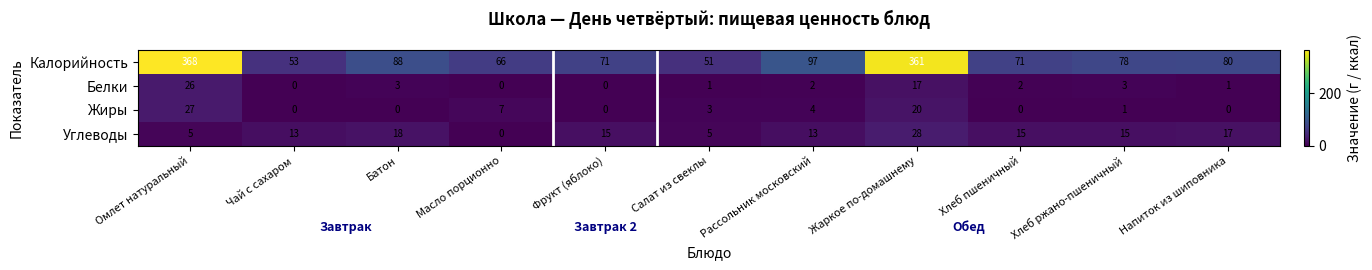

Is it true that Углеводы equals 13 at Чай с сахаром?

True